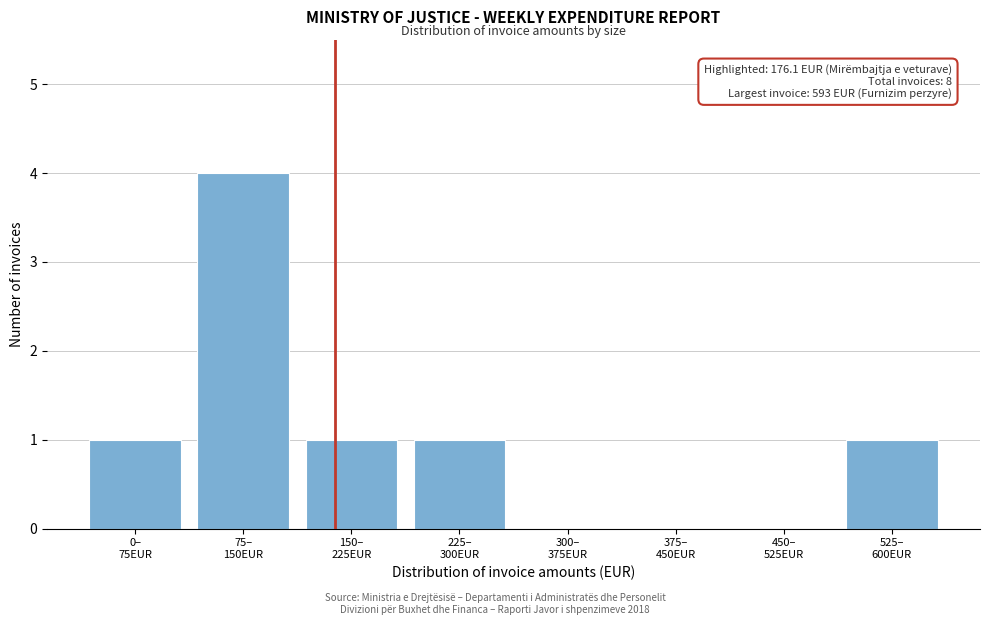

What is the maximum value shown in the chart?

4